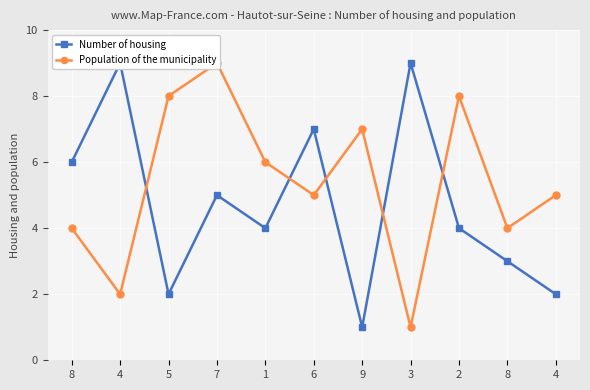

Count the number of data series in this chart.

2